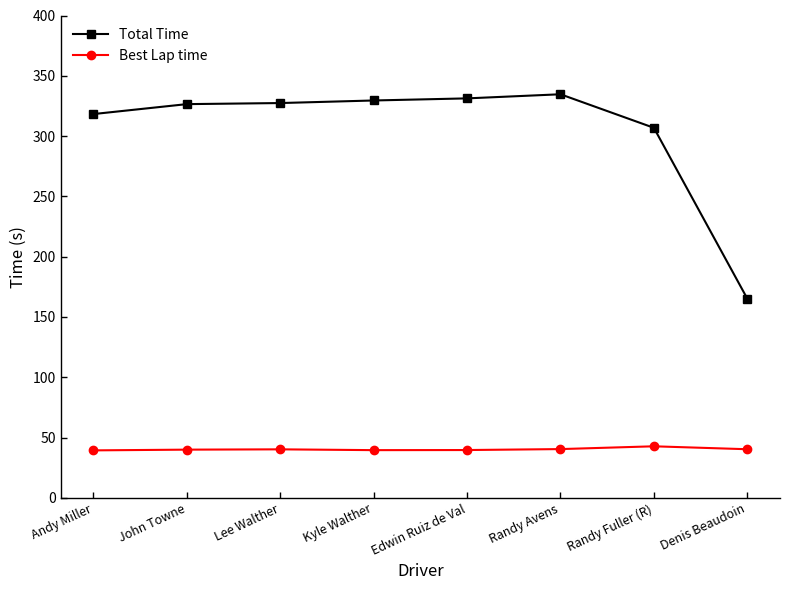

What is the label of the 1st point from the left?

Andy Miller